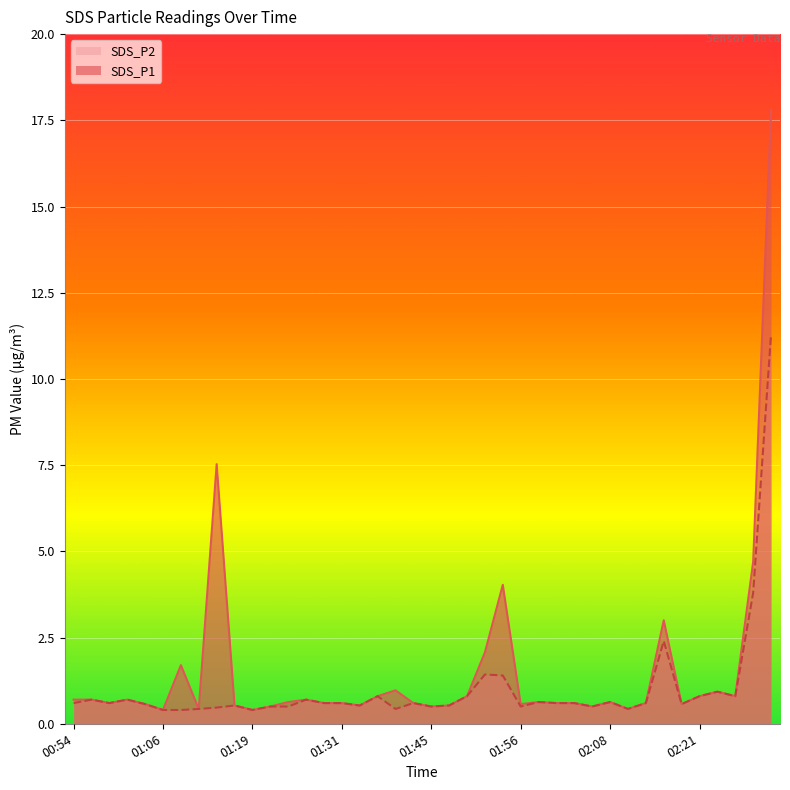

What are all the series names shown in the legend?

SDS_P2, SDS_P1